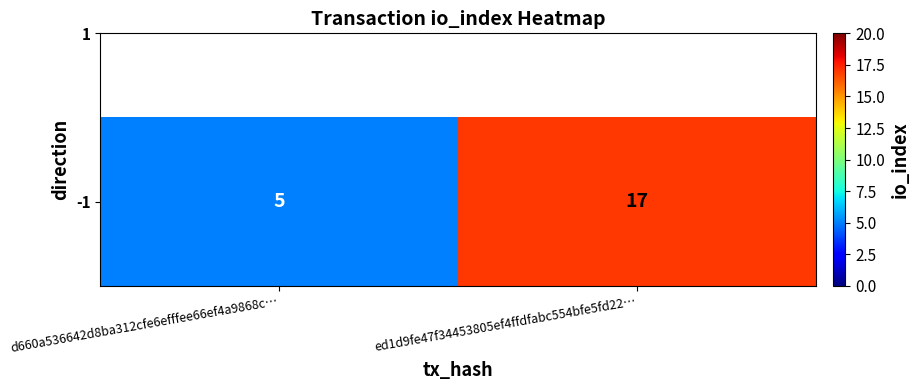

What is the difference between the maximum and minimum values?

12